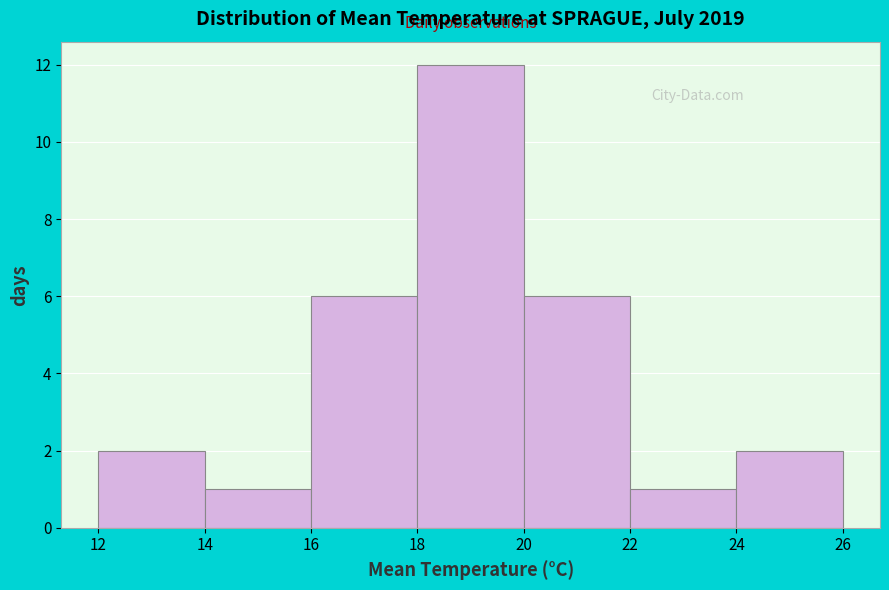

What is the height of the bar covering 12 to 14 on the x-axis? The values are not printed on the chart, so give them approximately, as read against the axis.

2